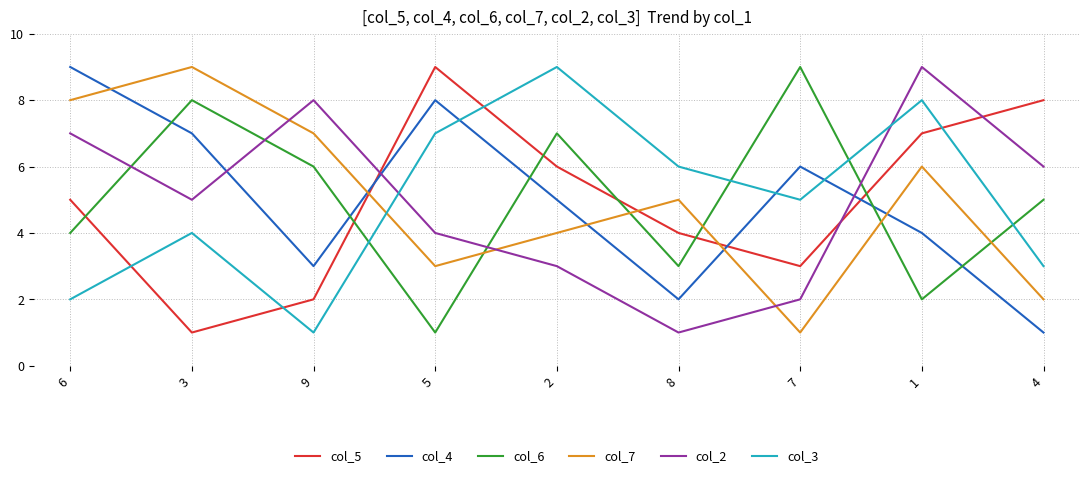

What is the maximum value for col_6?

9